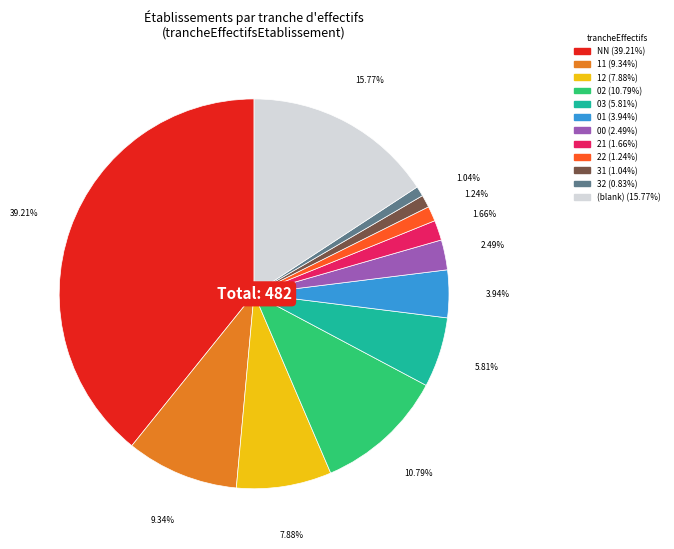

Count the number of slices in the pie.

12